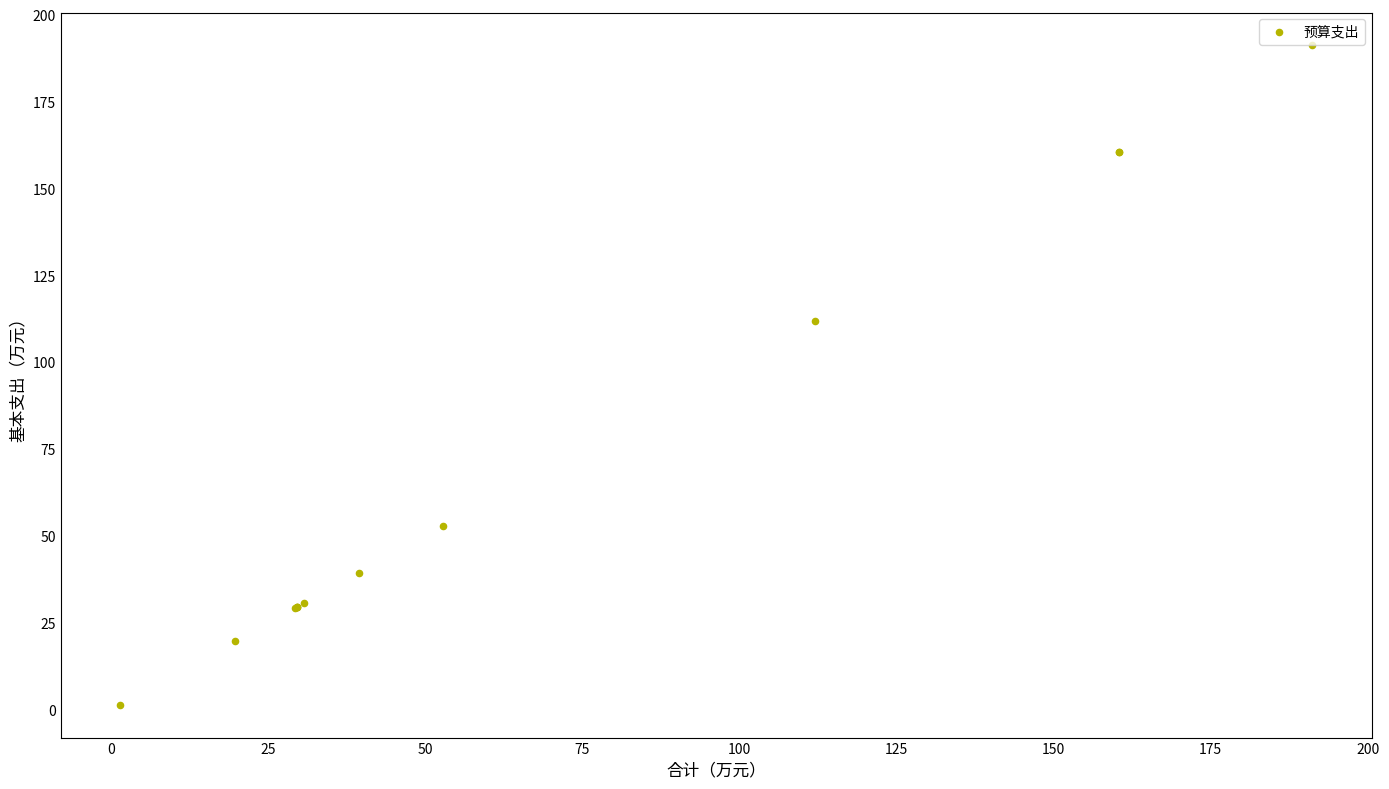

What Y value in the scatter plot is closest to 96?

112.0